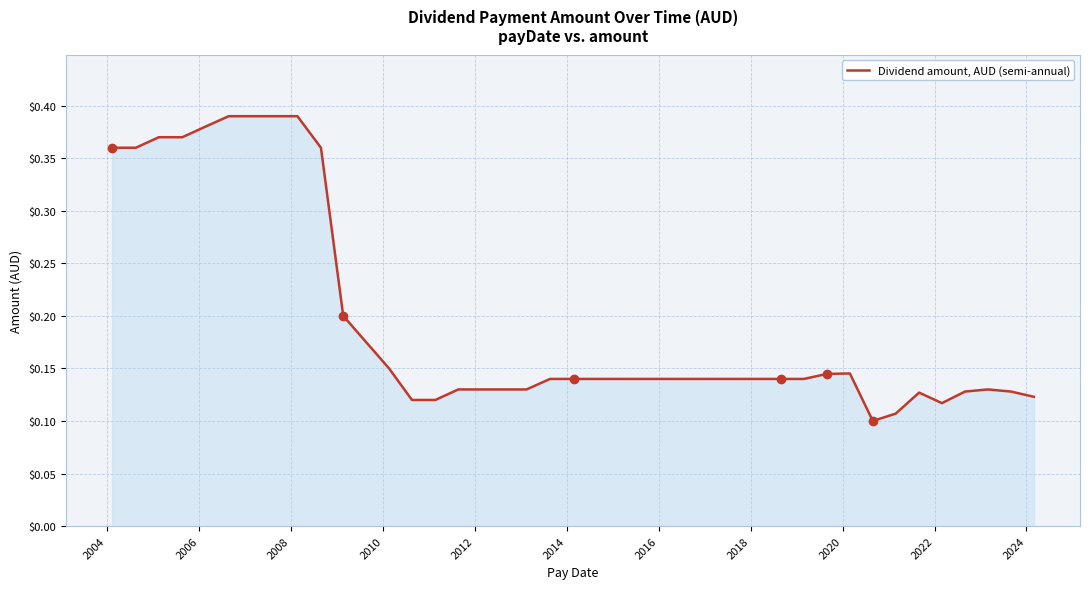

What is the difference between the second highest and minimum values?

0.3